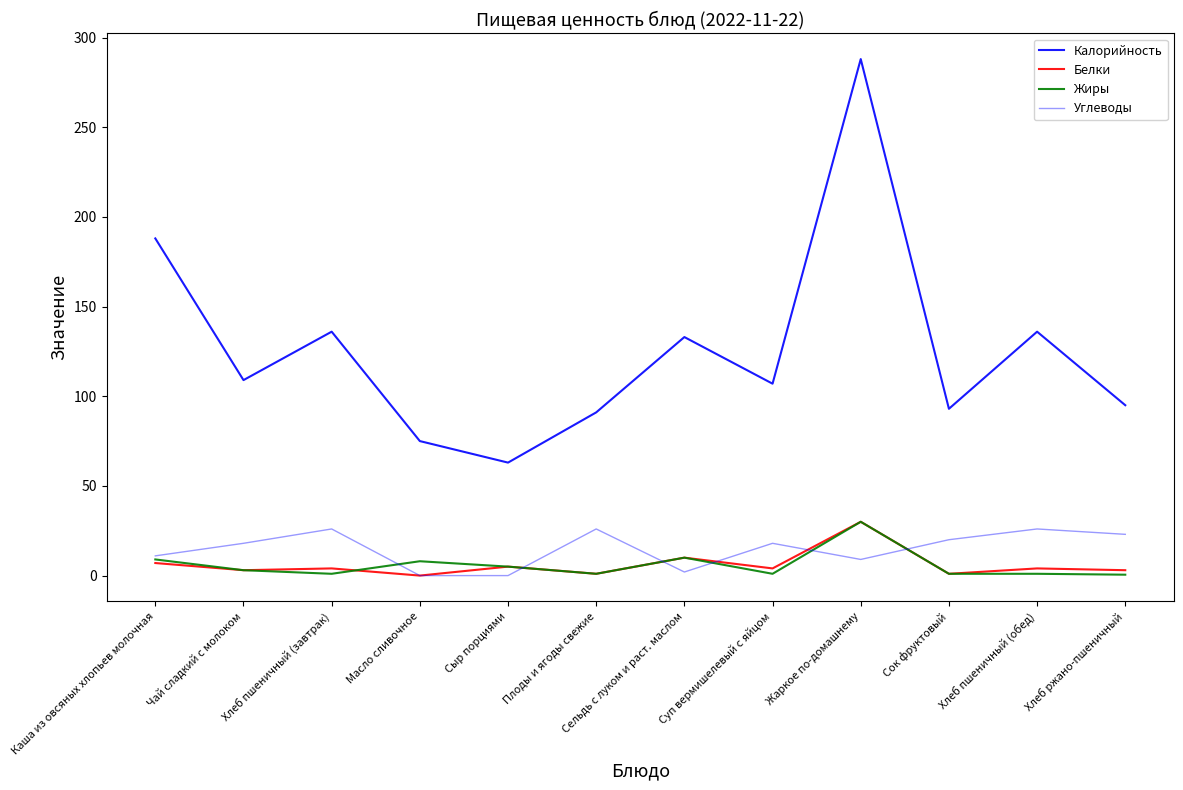

List the labels in order of Белки value, smallest first.

Масло сливочное, Плоды и ягоды свежие, Сок фруктовый, Чай сладкий с молоком, Хлеб ржано-пшеничный, Хлеб пшеничный (завтрак), Суп вермишелевый с яйцом, Хлеб пшеничный (обед), Сыр порциями, Каша из овсяных хлопьев молочная, Сельдь с луком и раст. маслом, Жаркое по-домашнему